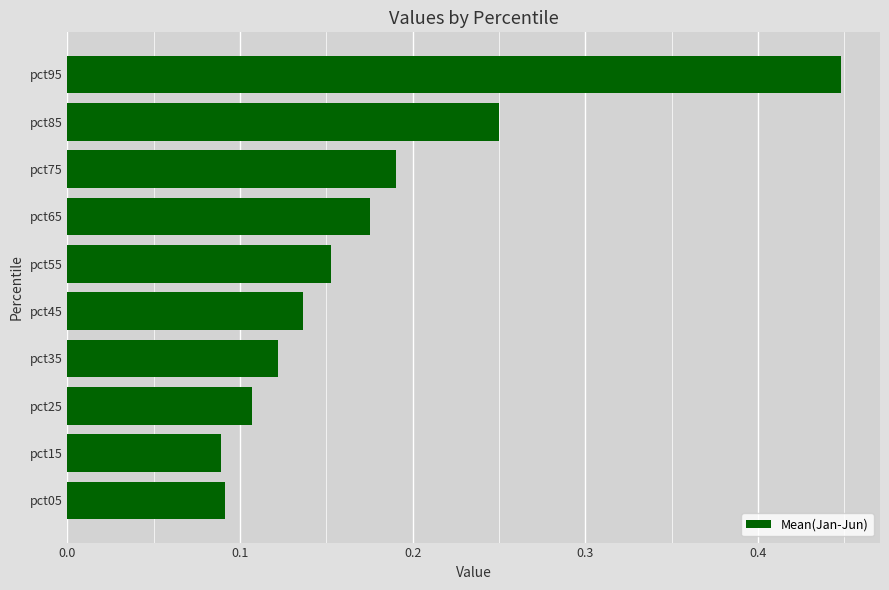

Between pct85 and pct25, which is larger?

pct85